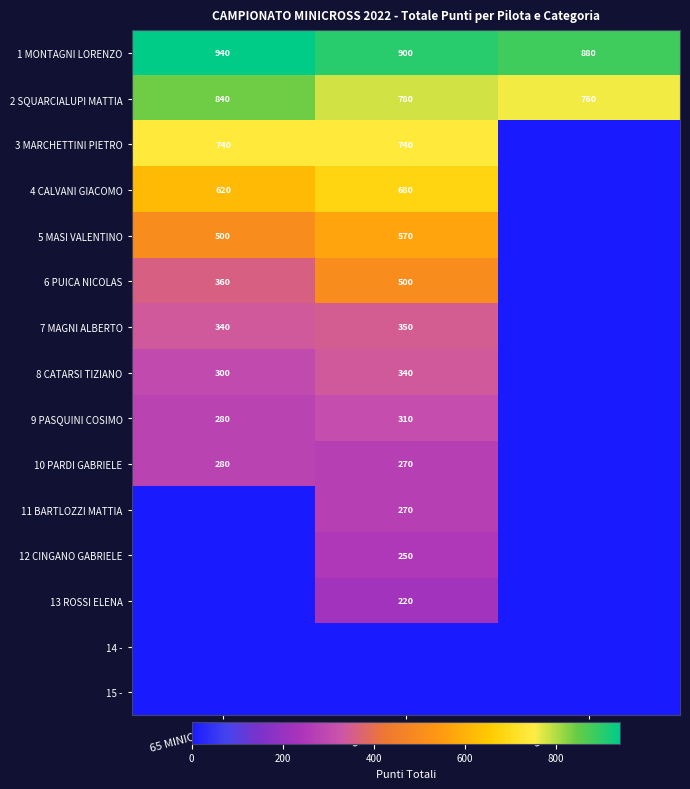

Read the 1 MONTAGNI LORENZO value at 65 MINICROSS, to the nearest 10.

940